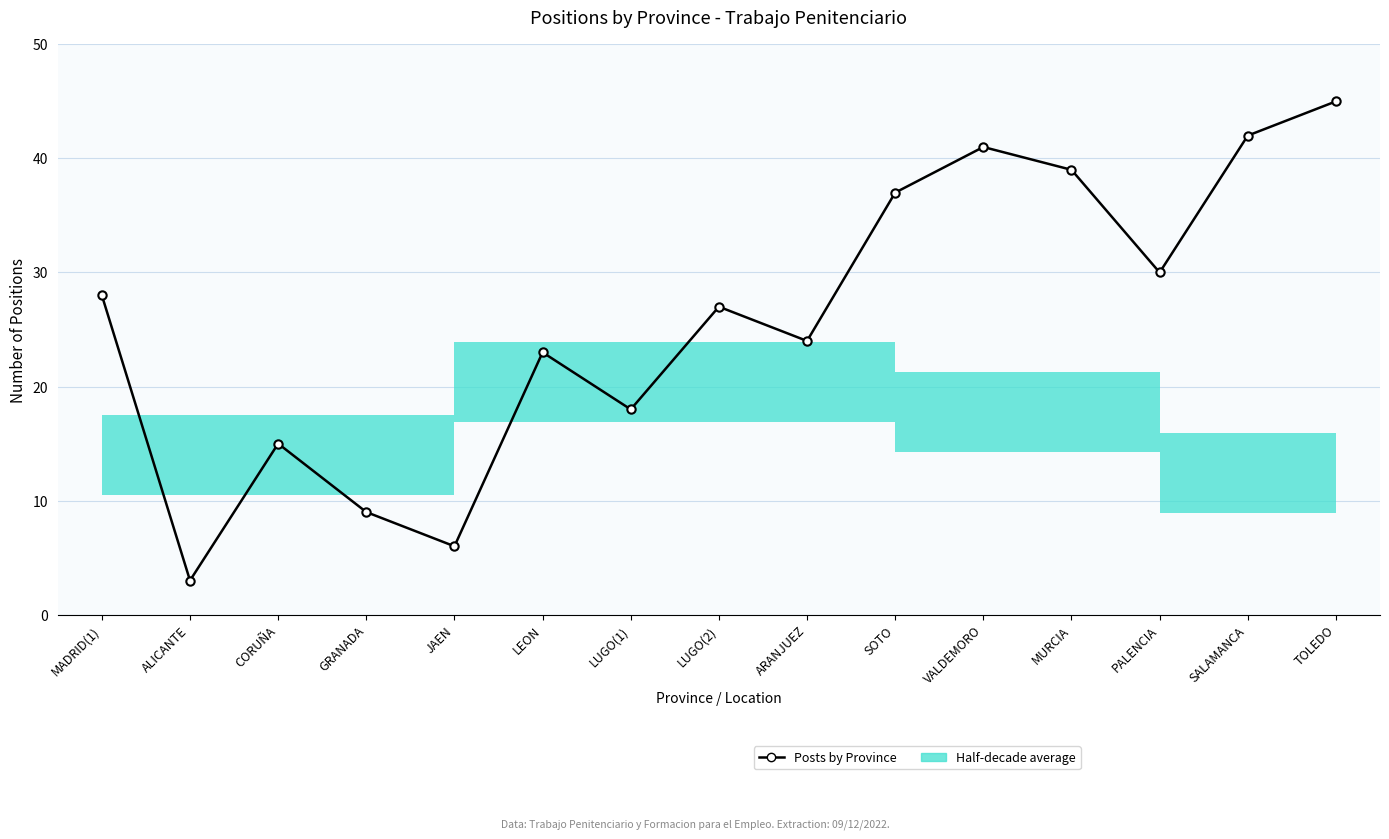

What is the difference between the maximum and minimum values?

42